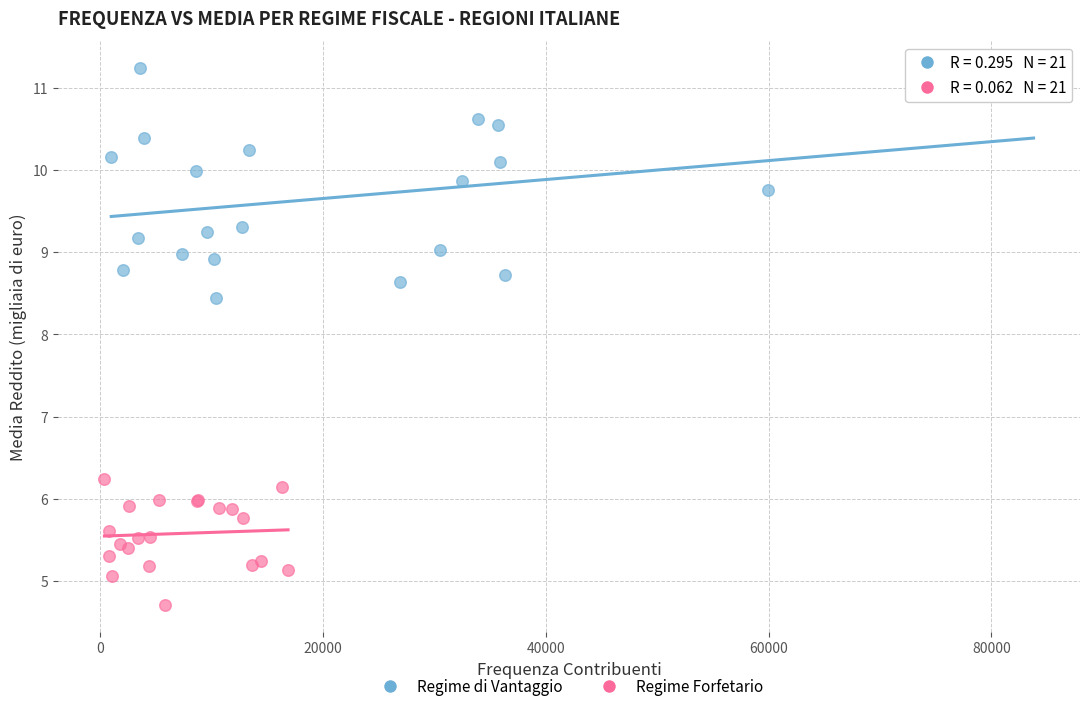

Which series has the largest Y range (max minus min)?

Regime di Vantaggio